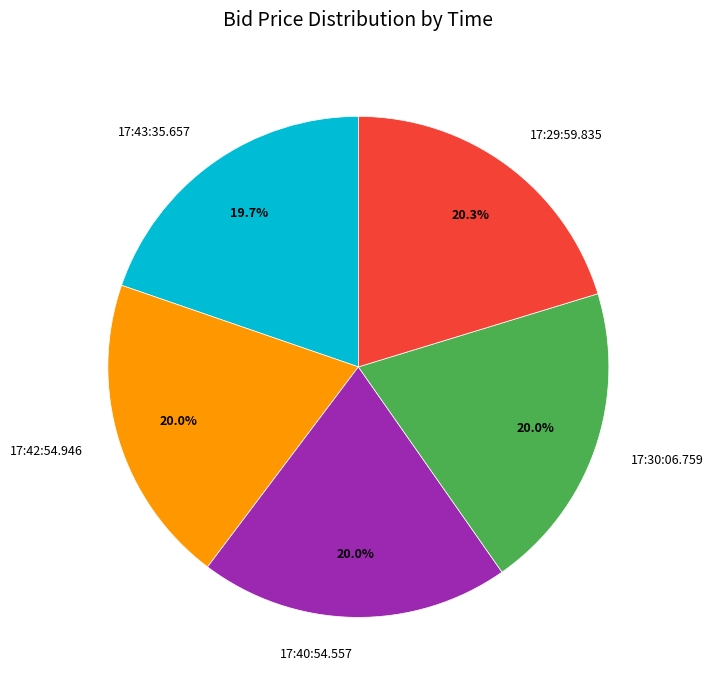

How much of the chart is everything except 17:42:54.946?

80.0%